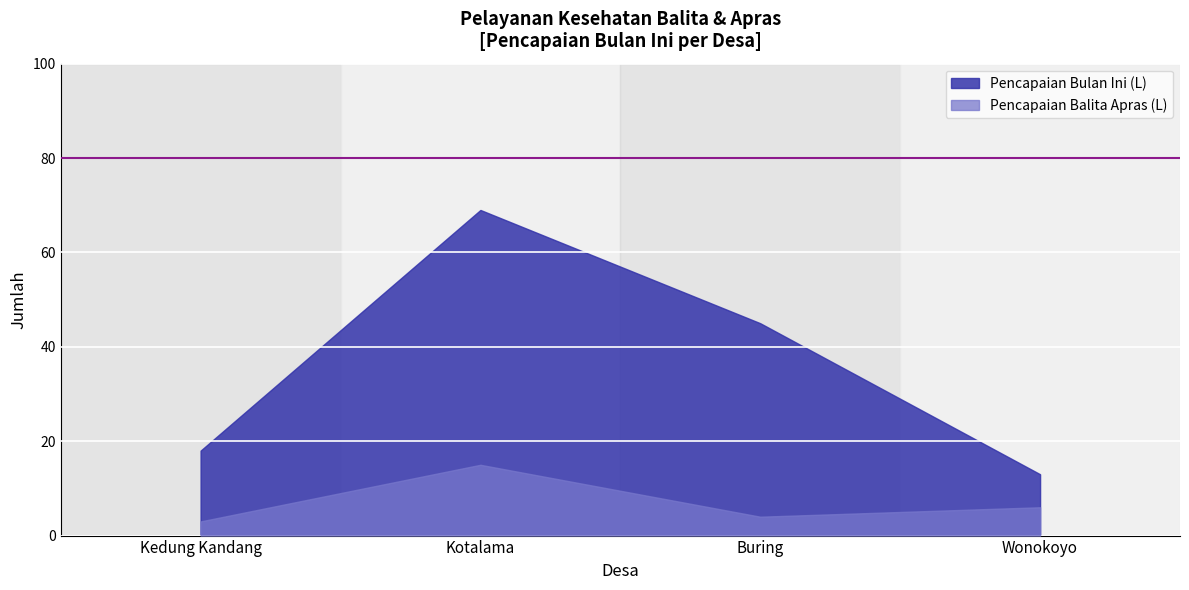

Read the Pencapaian Balita Apras (L) value at Wonokoyo, to the nearest 5.

5